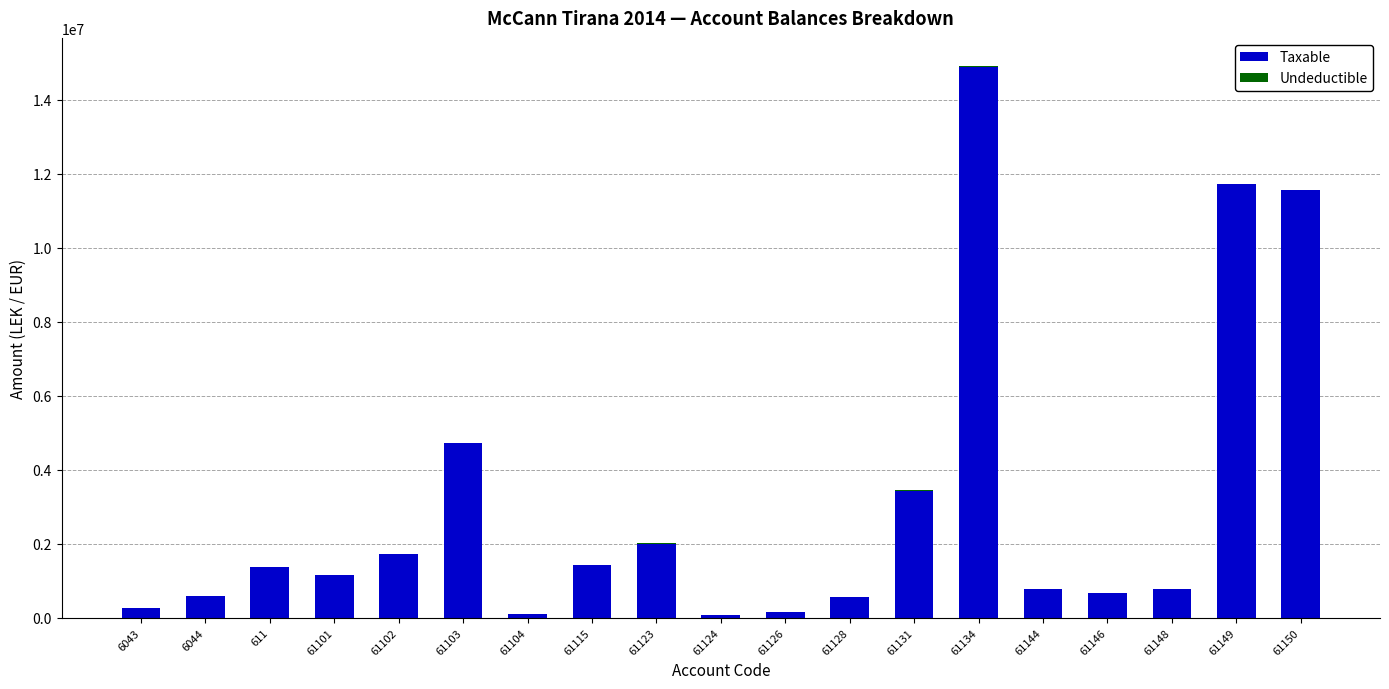

What is the total value across all series at 61144?

779642.1